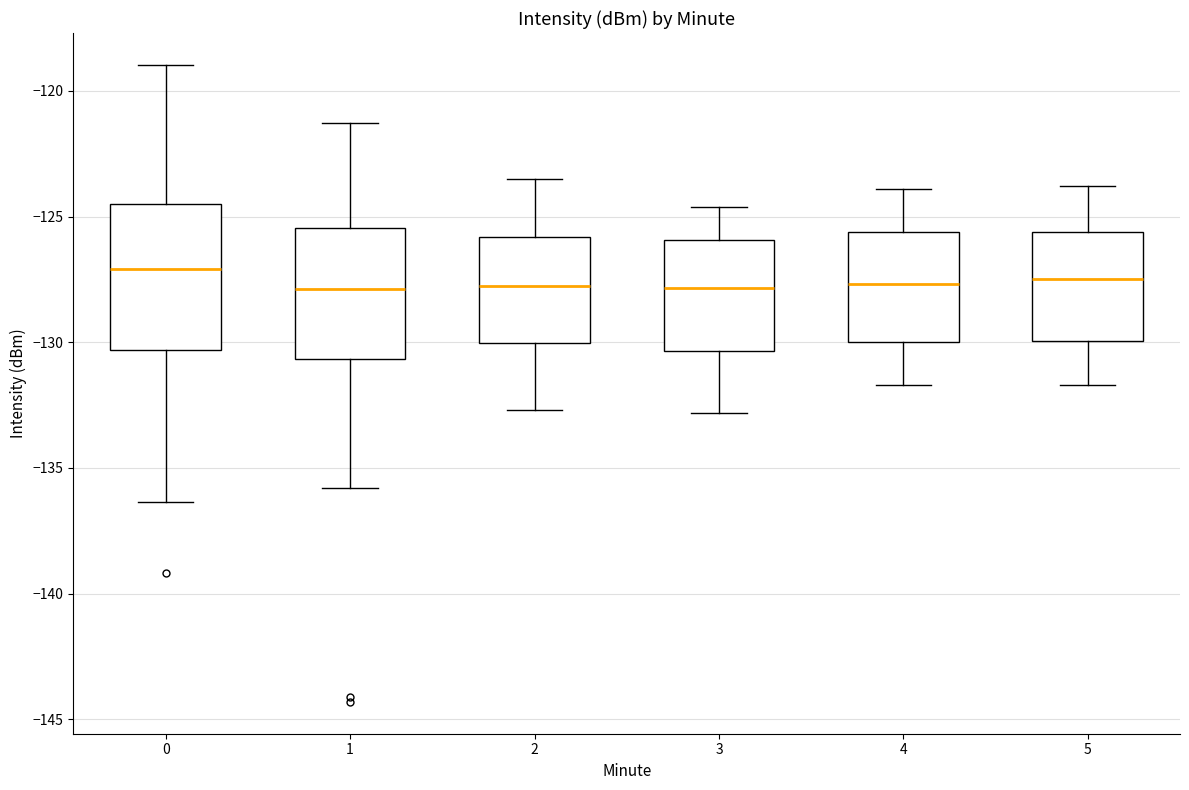

Comparing the boxes themselves (not the whiskers), which one is the tallest?

0